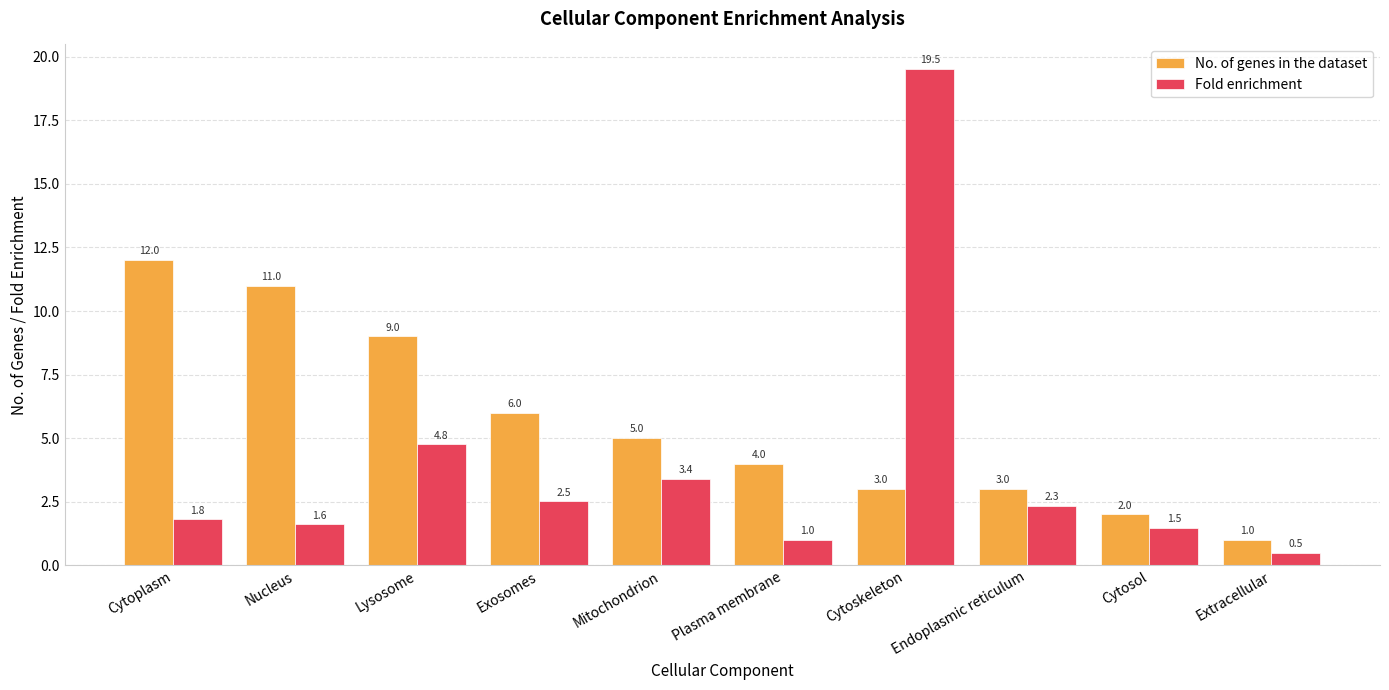

What is the total value across all series at Lysosome?

13.8